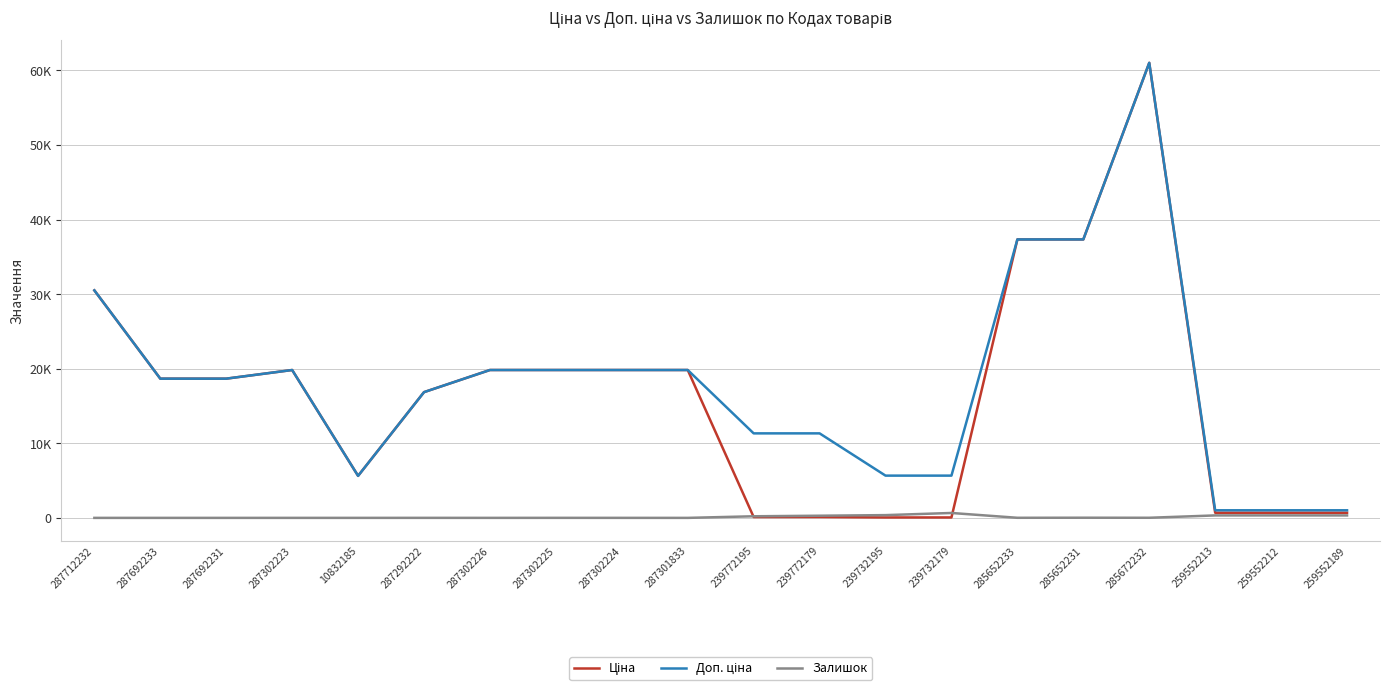

True or false: Ціна has a value of 5636.0 at 10832185.

True